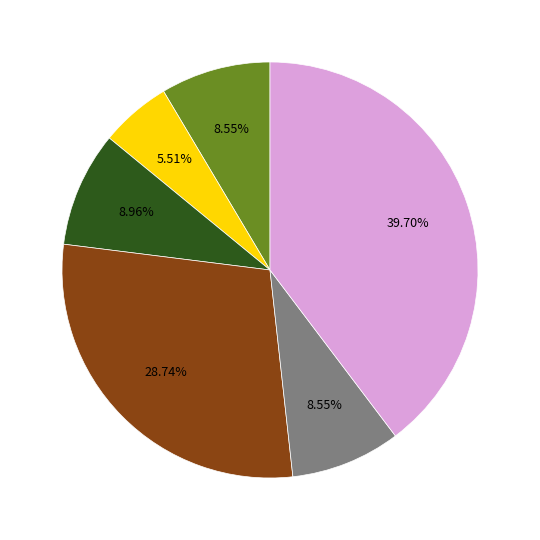

How many segments does this pie chart have?

6